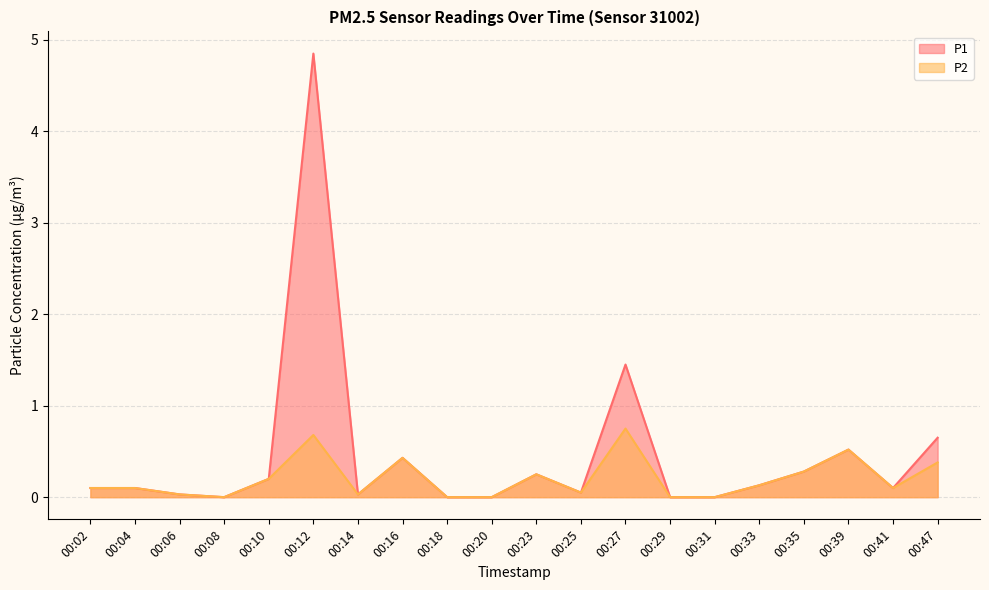

What is the value of the P2 point at the 8th from the left?

0.4